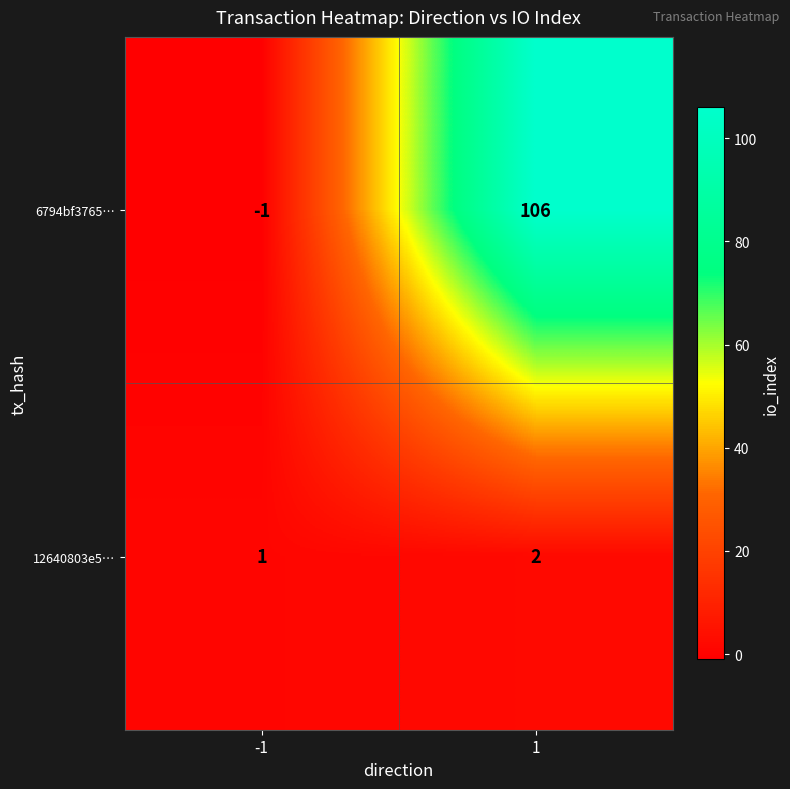

Rank the series at -1 from lowest to highest value.

6794bf3765…, 12640803e5…